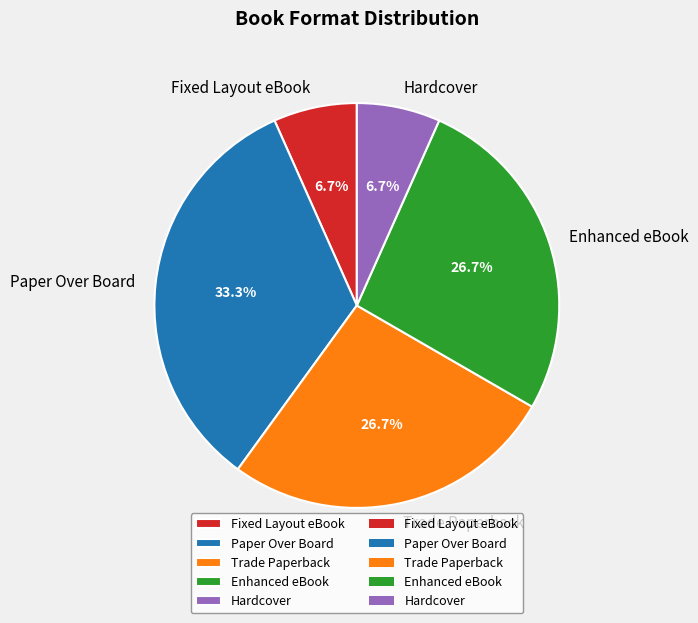

How much of the chart is everything except Trade Paperback?

73.3%